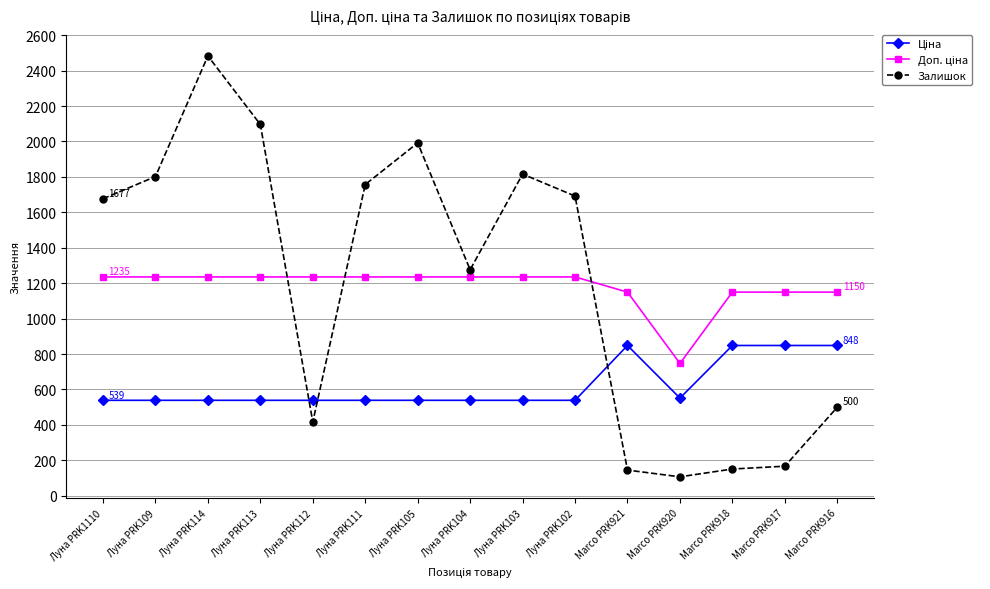

What is the greatest value displayed?

2483.0